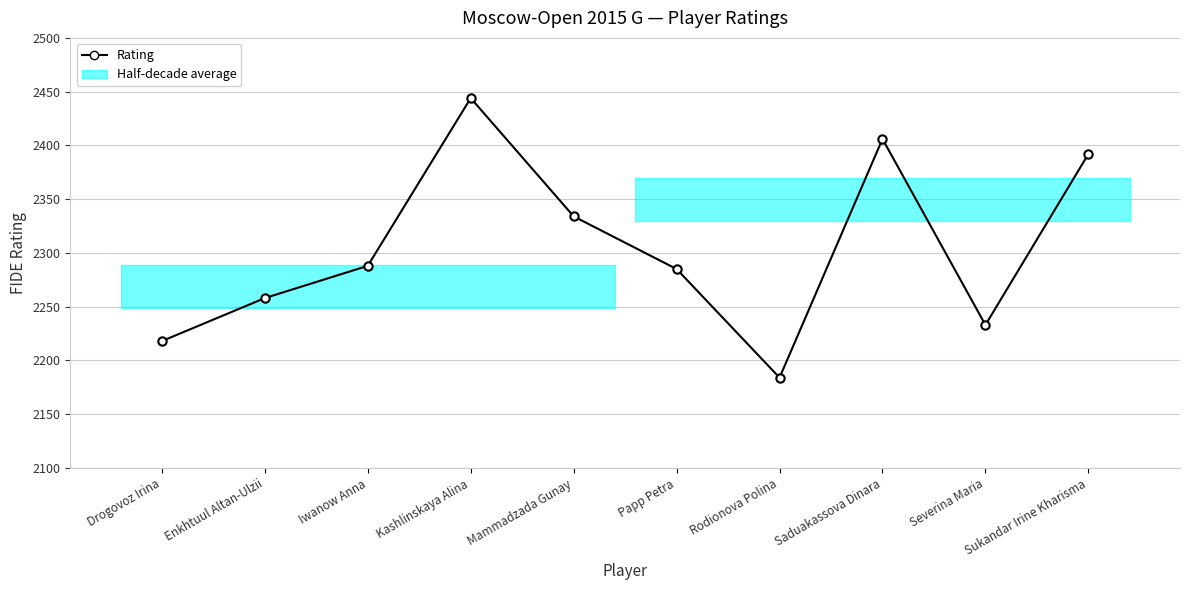

Does the chart have visible grid lines?

Yes